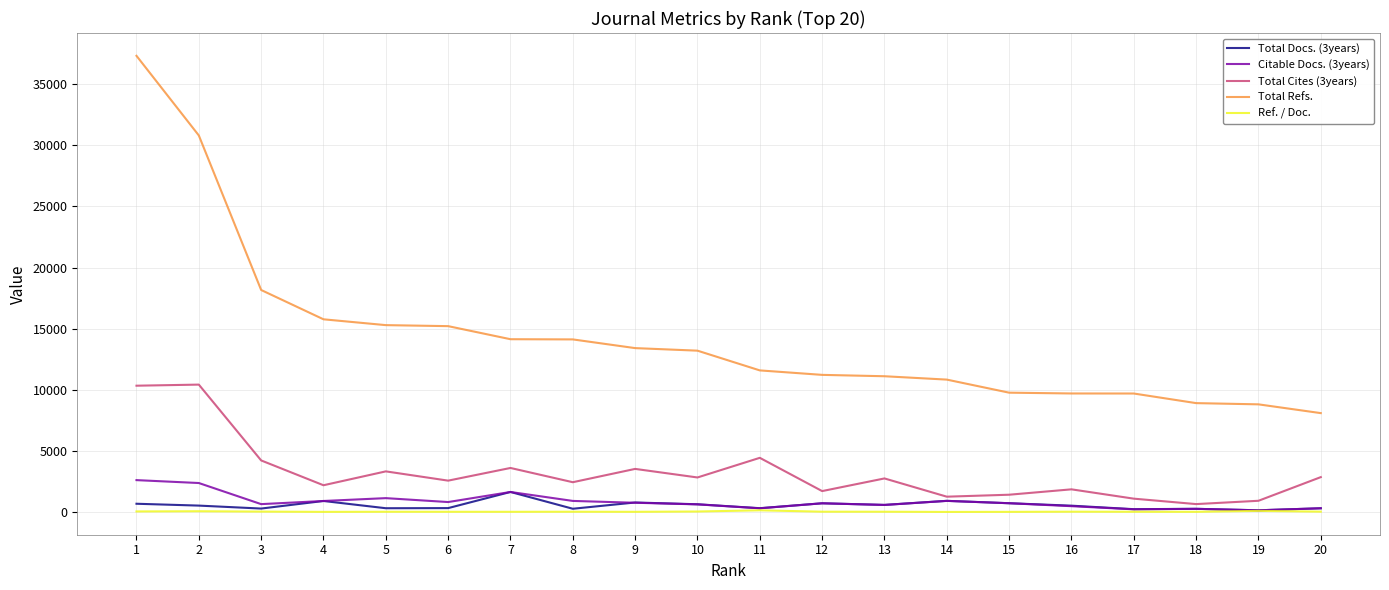

What is the minimum value for Ref. / Doc.?

32.7